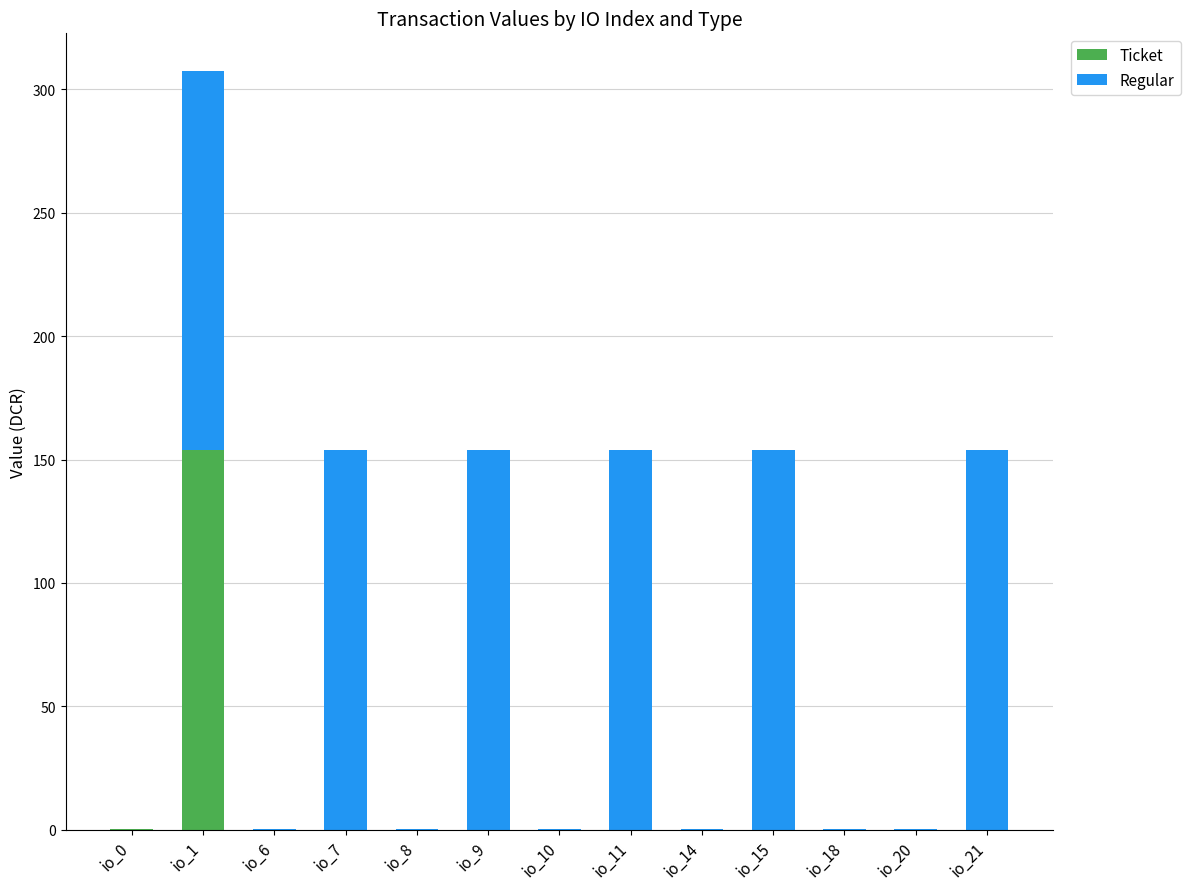

The value of Ticket at io_21 is 0.0. True or false?

True